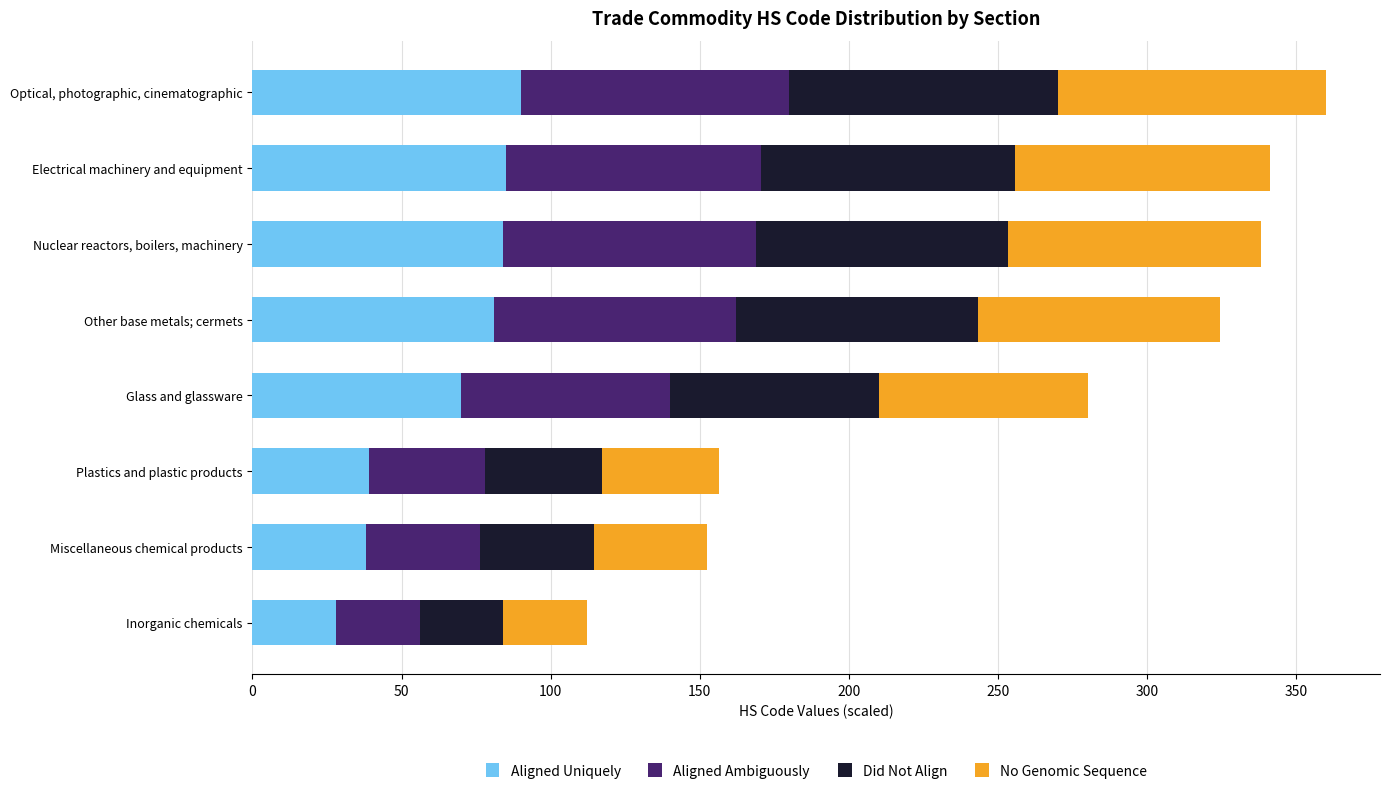

How many distinct data groups are displayed?

4